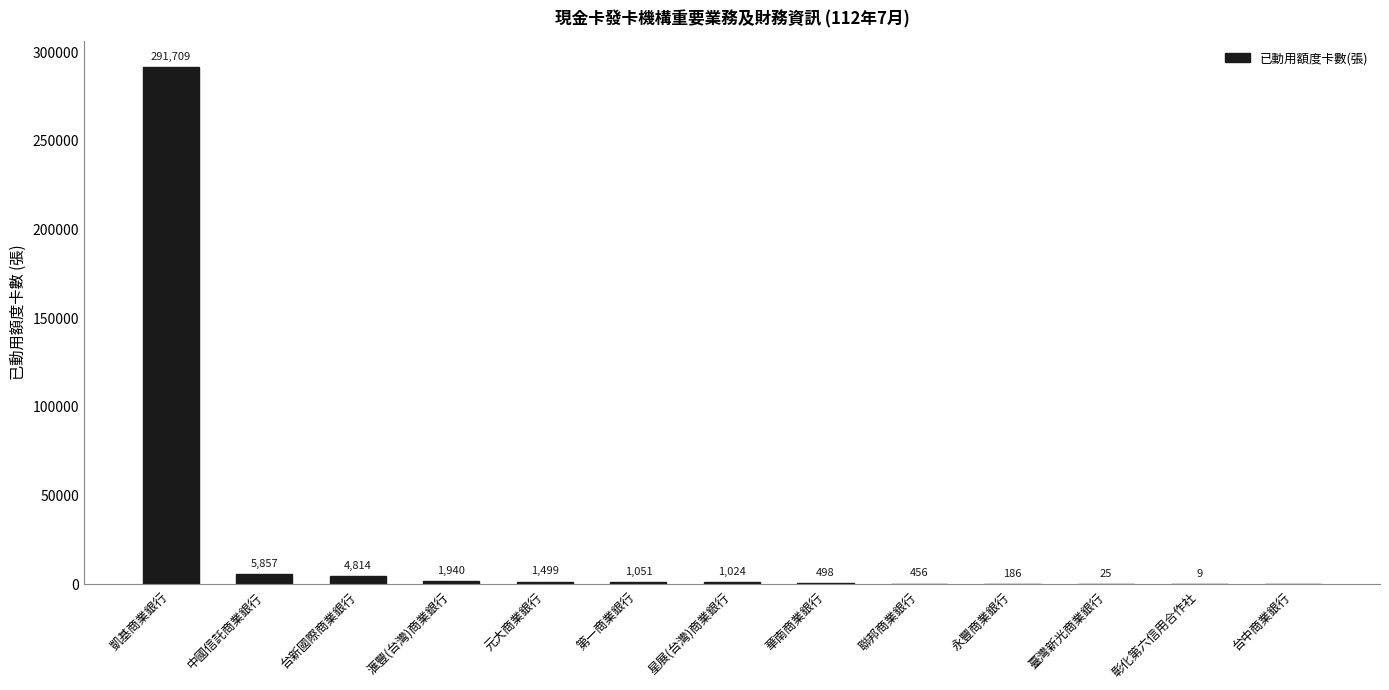

What is the greatest value displayed?

291709